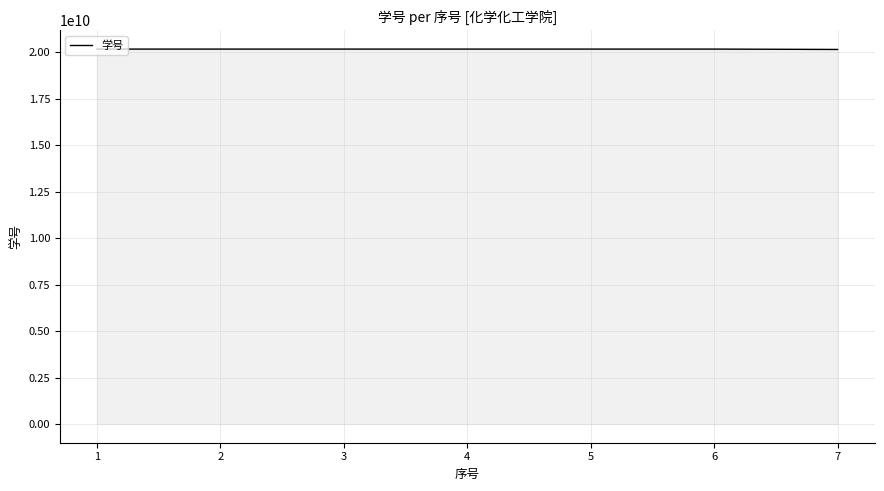

What is the minimum value shown in the chart?

20152207002